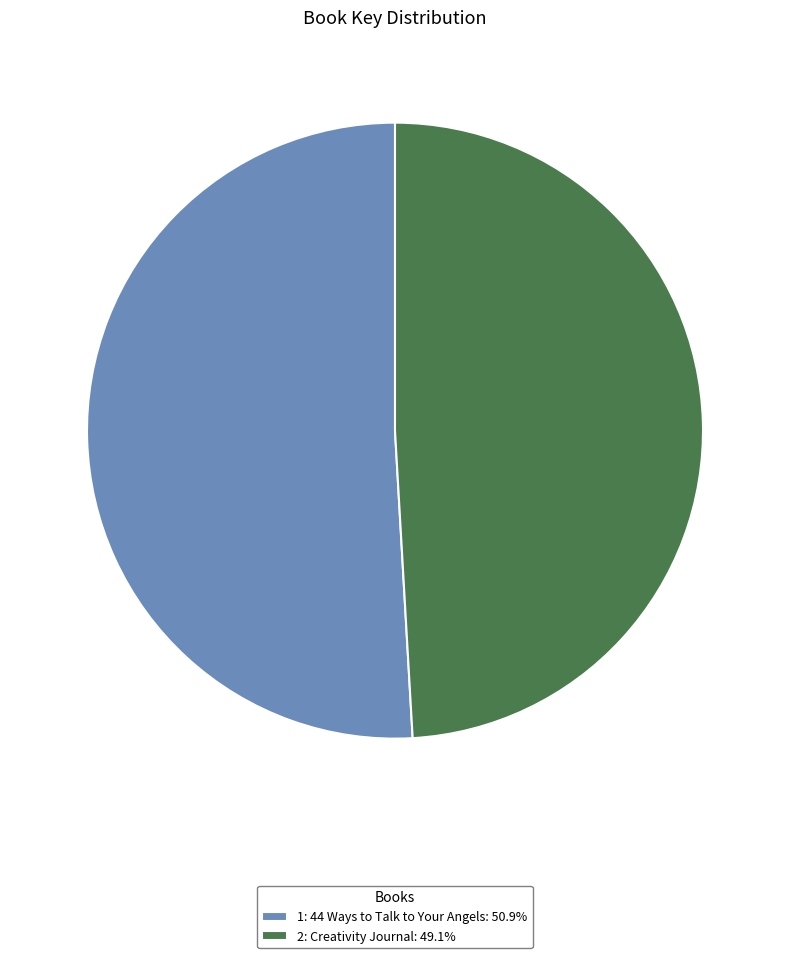

What is the largest slice in the pie chart?

1: 44 Ways to Talk to Your Angels